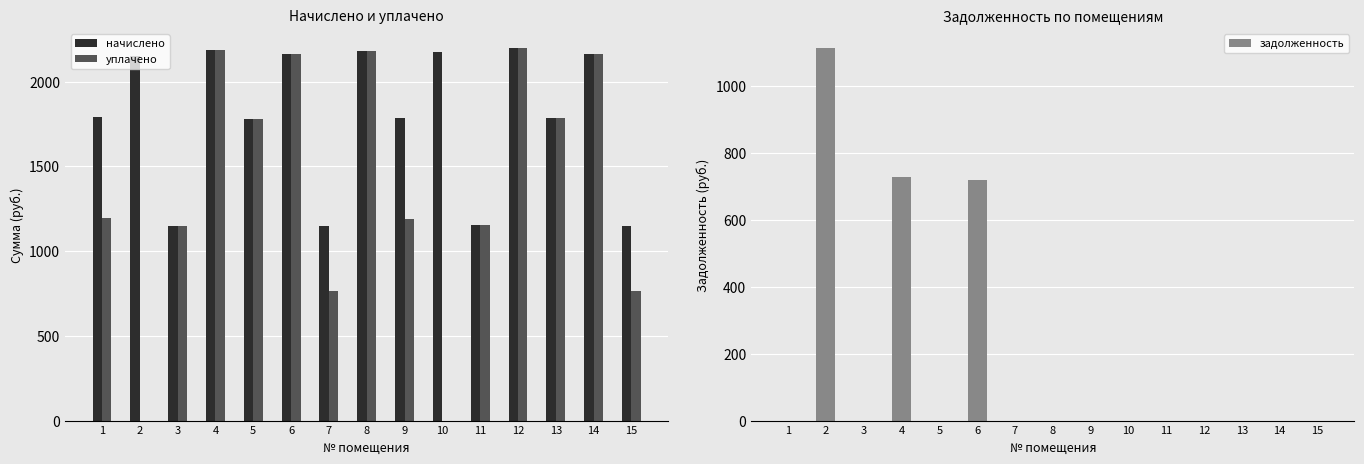

How many distinct data groups are displayed?

3